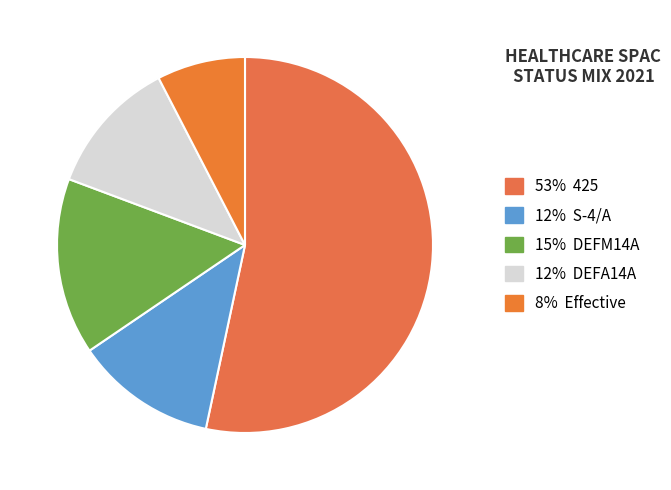

How many slices are in this pie chart?

5